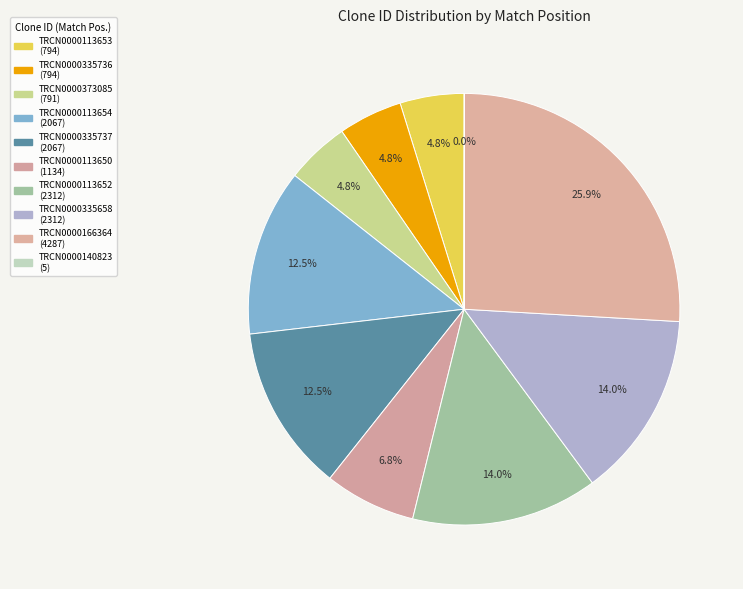

The TRCN0000113653 slice represents 11% of the pie. True or false?

False